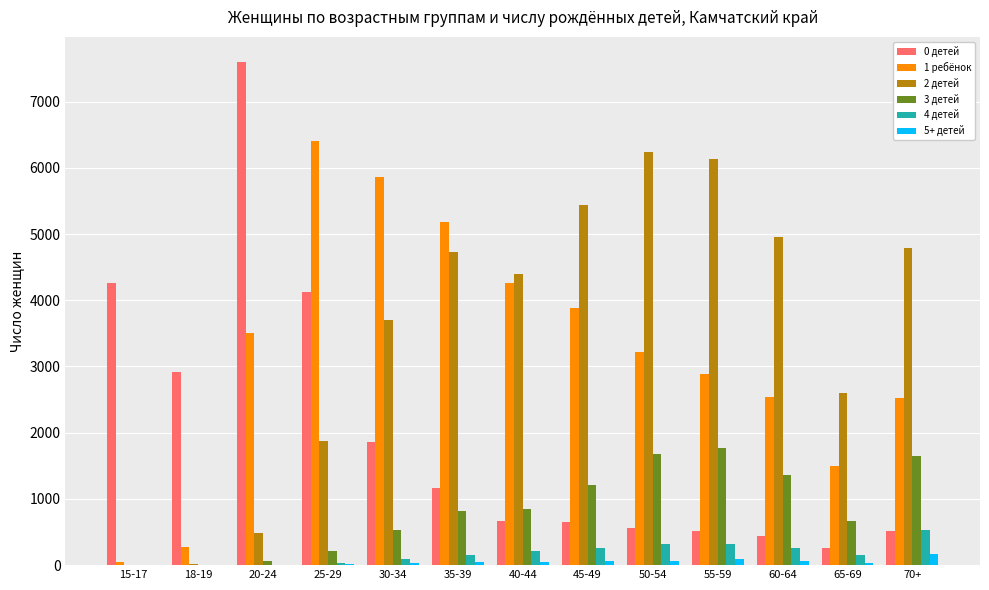

What is the greatest value displayed?

7597